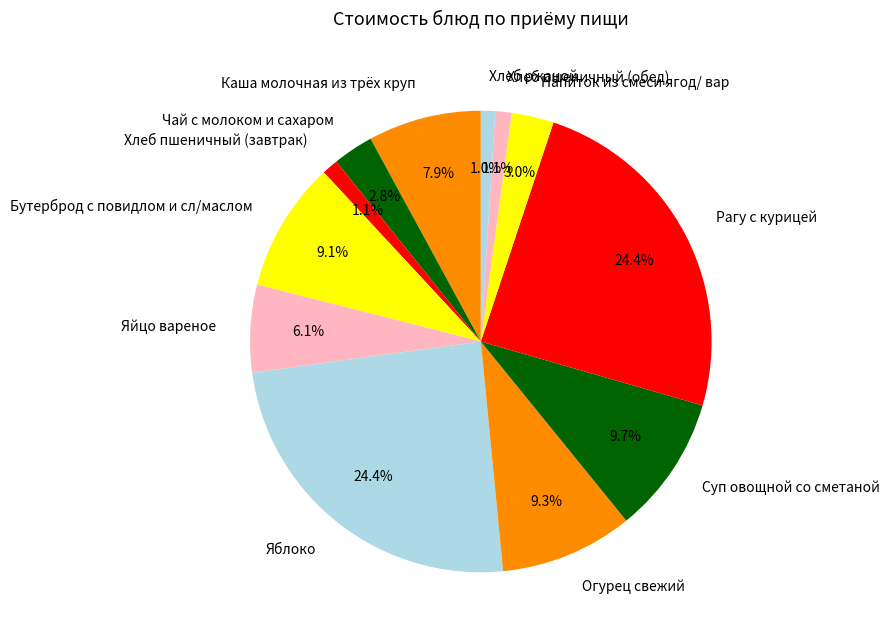

What is the ratio of the value at Огурец свежий to the value at Хлеб ржаной?

9.3